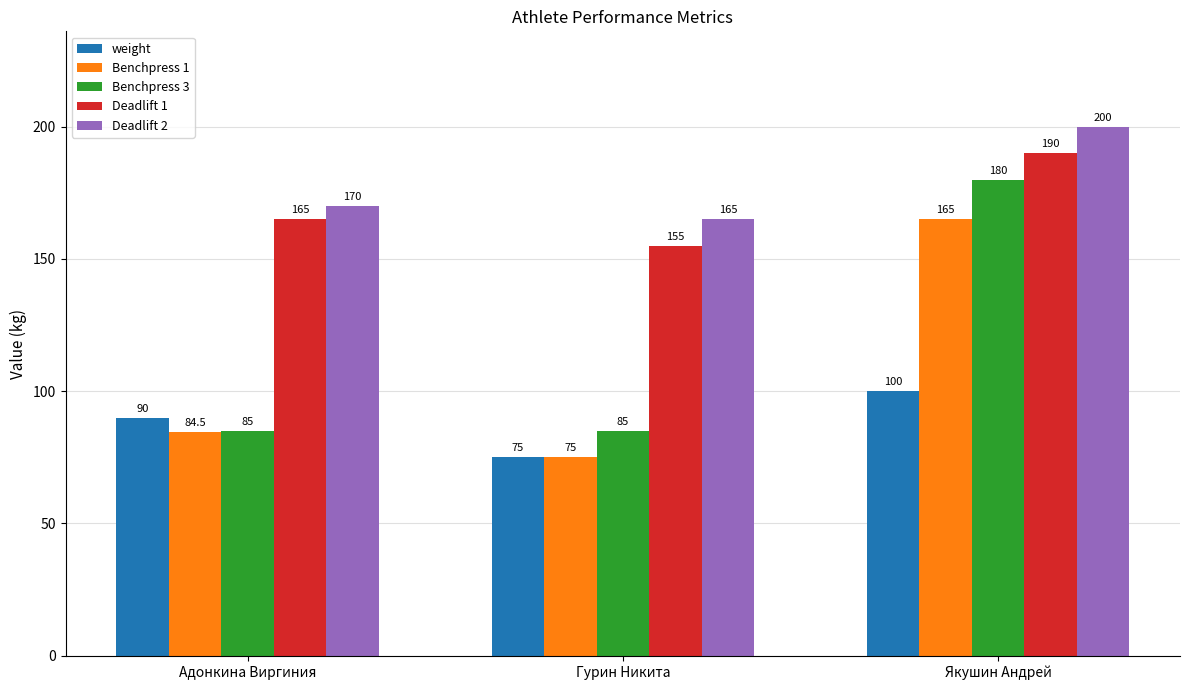

List the series in order of their peak value, highest first.

Deadlift 2, Deadlift 1, Benchpress 3, Benchpress 1, weight